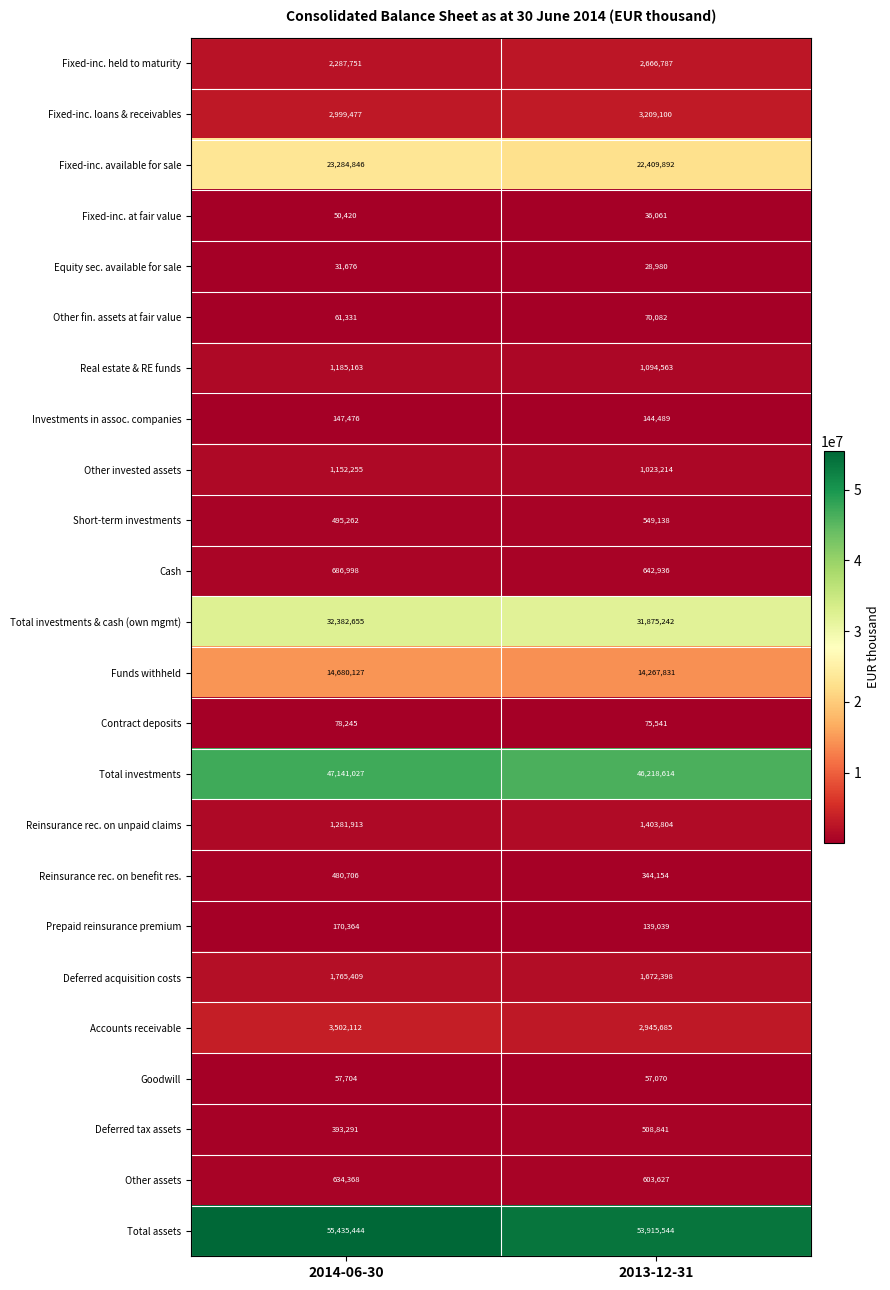

Which series changed the most between 2014-06-30 and 2013-12-31?

Total assets